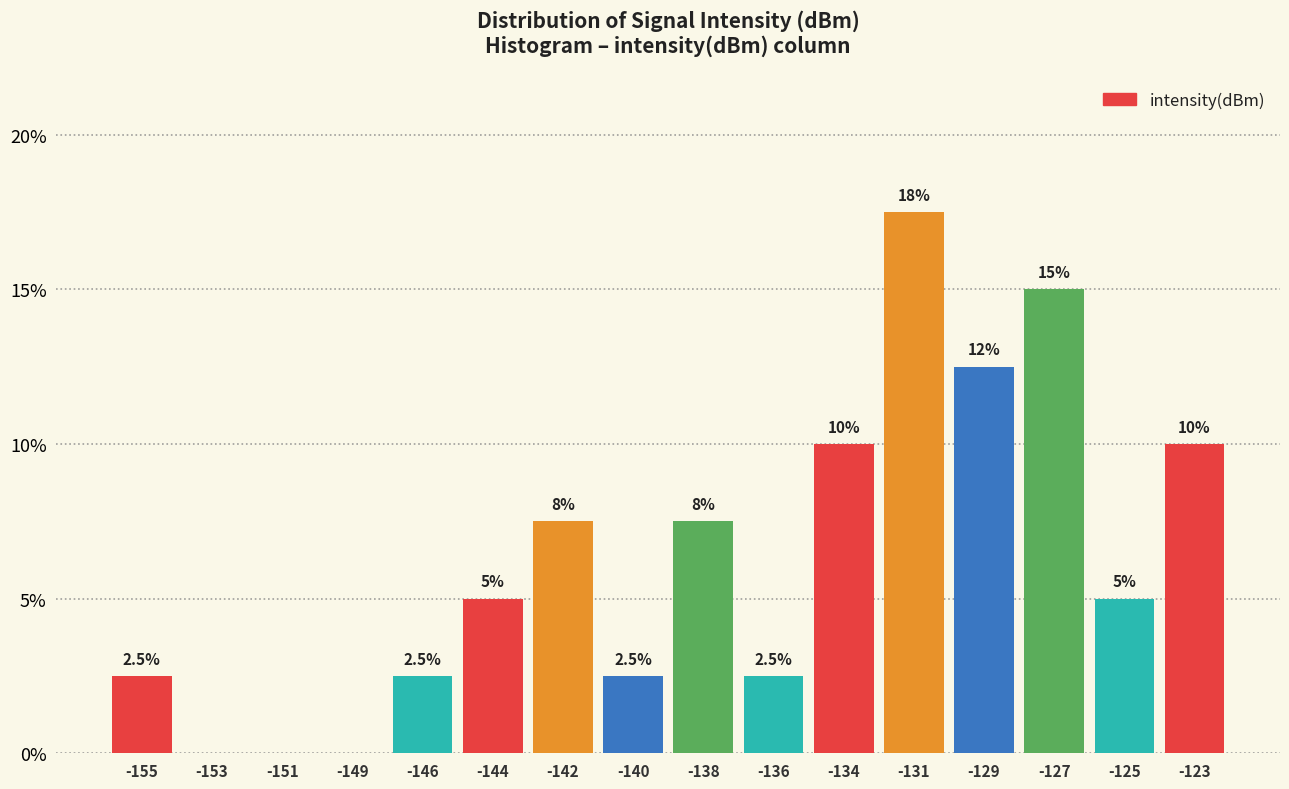

Reading left to right, transcribe all the data shown in this chart.

-155=2.5	-153=0.0	-151=0.0	-149=0.0	-146=2.5	-144=5.0	-142=7.5	-140=2.5	-138=7.5	-136=2.5	-134=10.0	-131=17.5	-129=12.5	-127=15.0	-125=5.0	-123=10.0